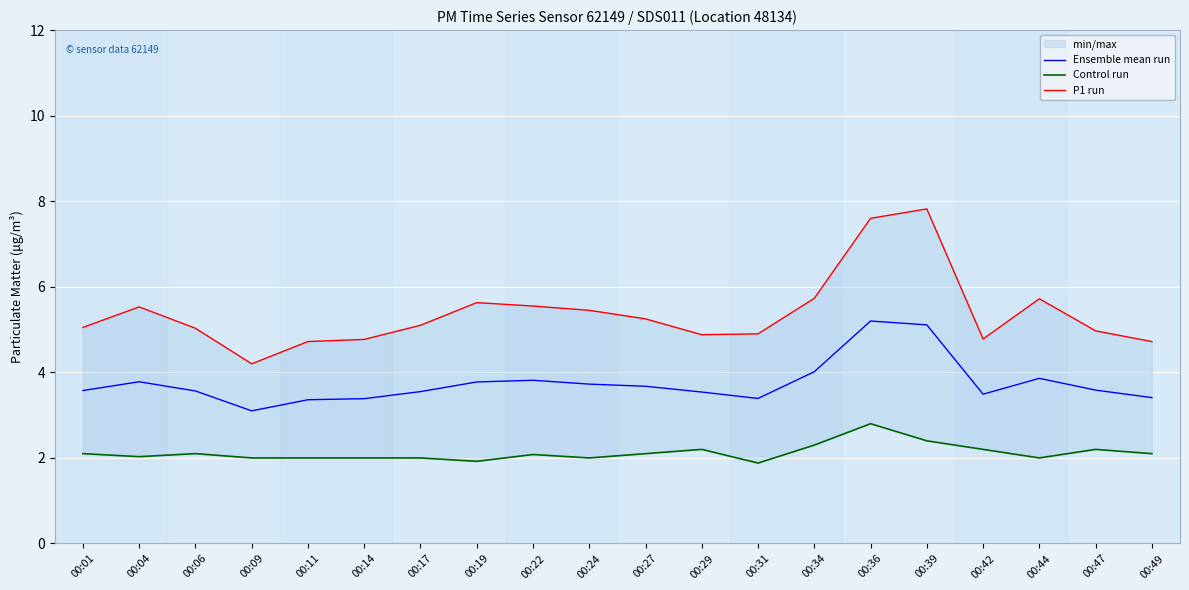

Is it true that Control run equals 2.2 at 00:29?

True